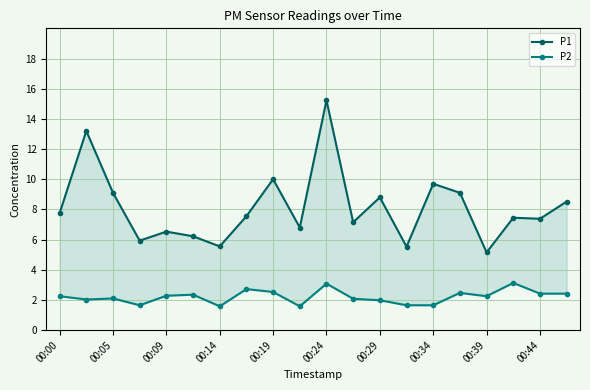

Between 00:24 and 16, which is larger?

00:24